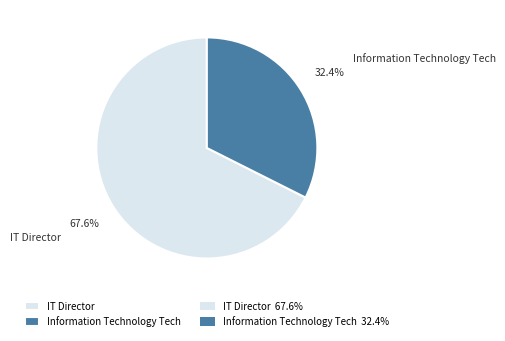

What is the largest slice in the pie chart?

IT Director